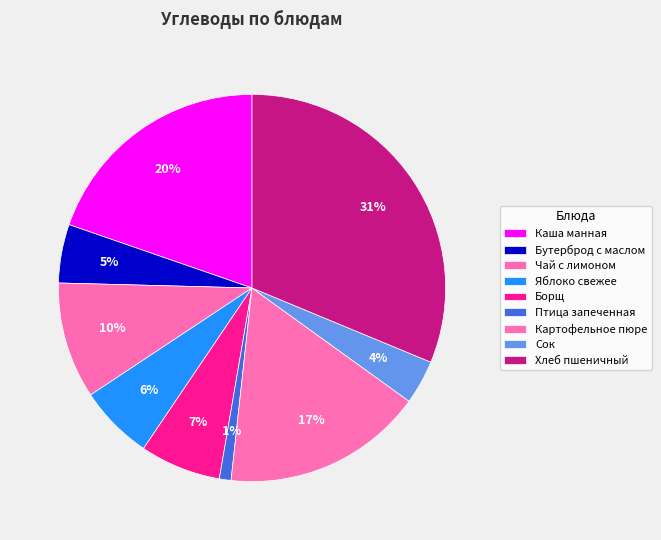

Combined, do Чай с лимоном and Хлеб пшеничный account for over 50%?

No